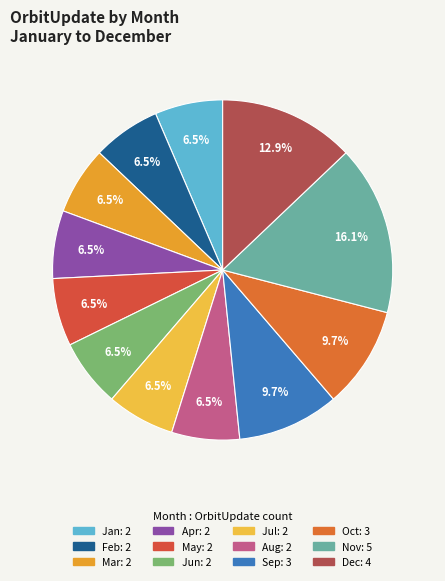

The Jul slice represents 6% of the pie. True or false?

True